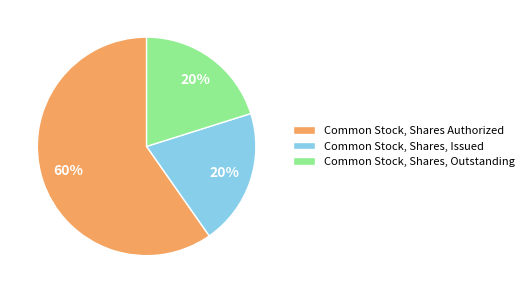

Which category has the biggest portion of the pie?

Common Stock, Shares Authorized